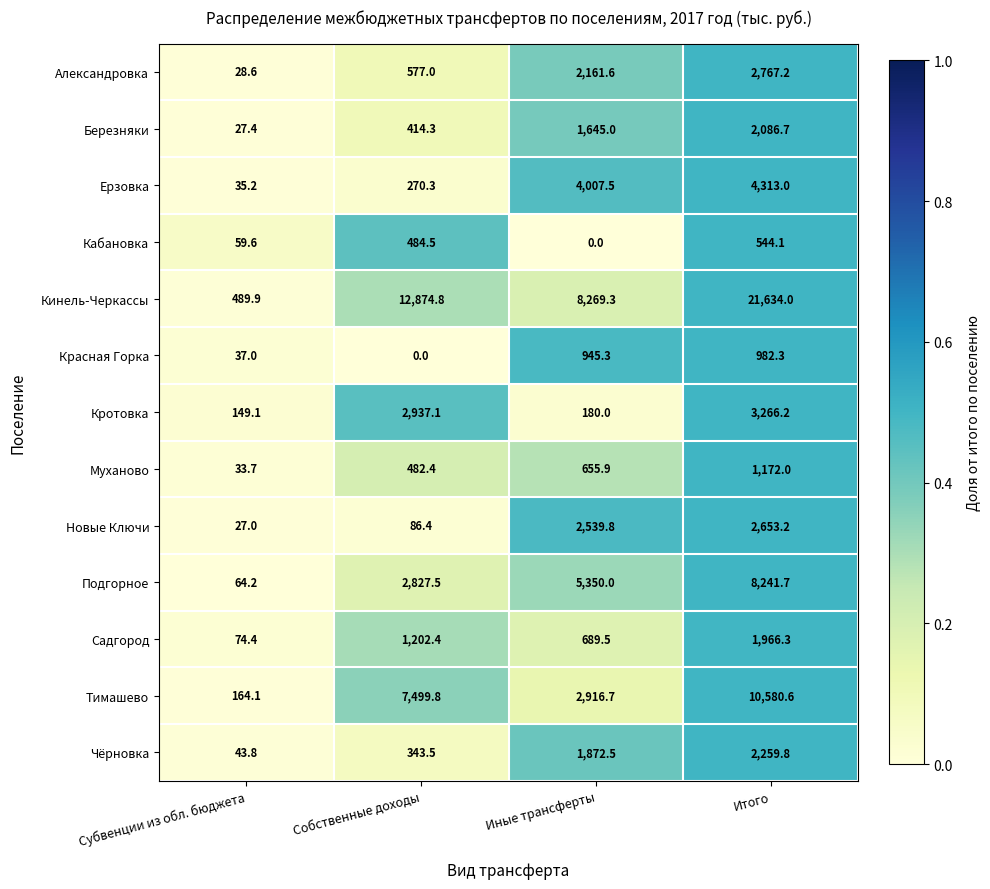

At which category is the sum across all series the highest?

Итого